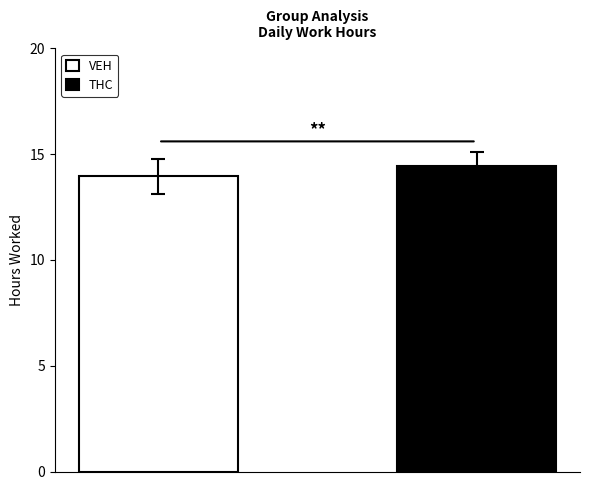

What is the greatest value displayed?

14.4